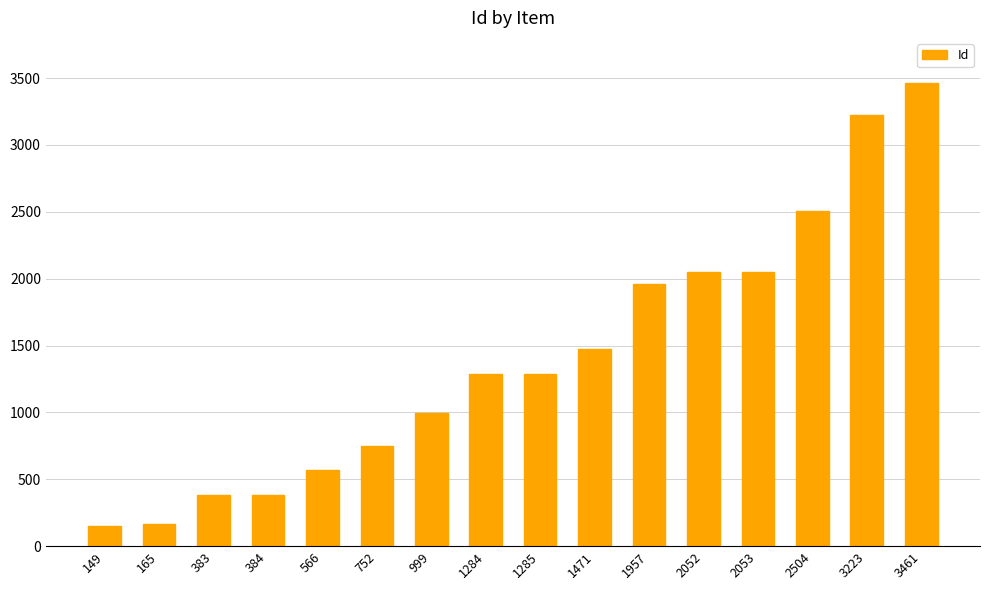

What is the difference between the values at 384 and 3461?

3077